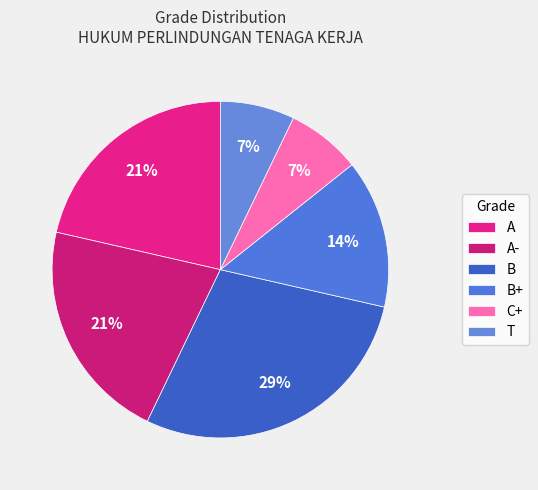

To the nearest percent, what is the difference between the A- and C+ slice percentages?

14%